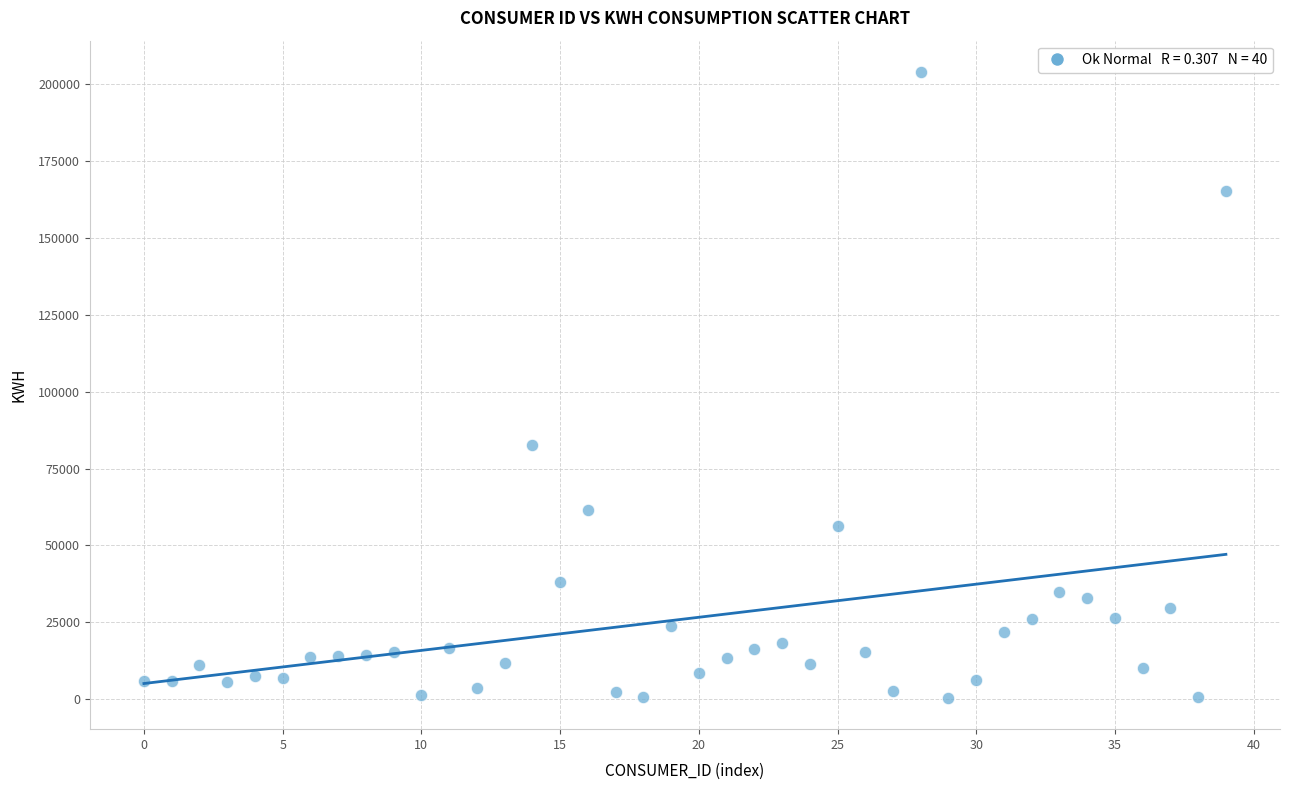

What Y value in the scatter plot is closest to 102206?

82495